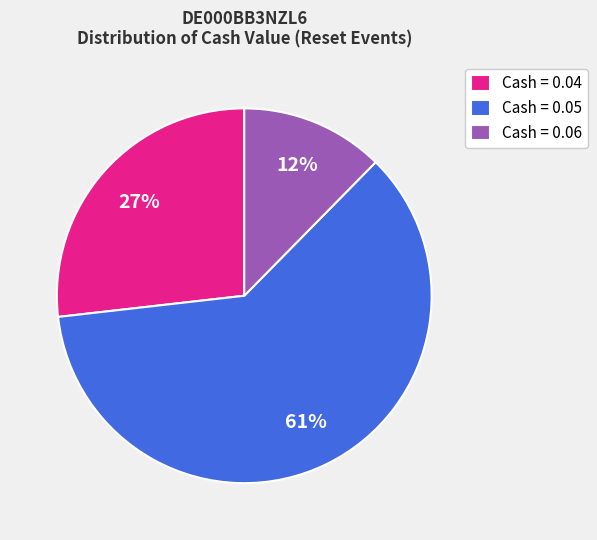

To the nearest percent, what percentage of the pie is Cash = 0.06?

12%